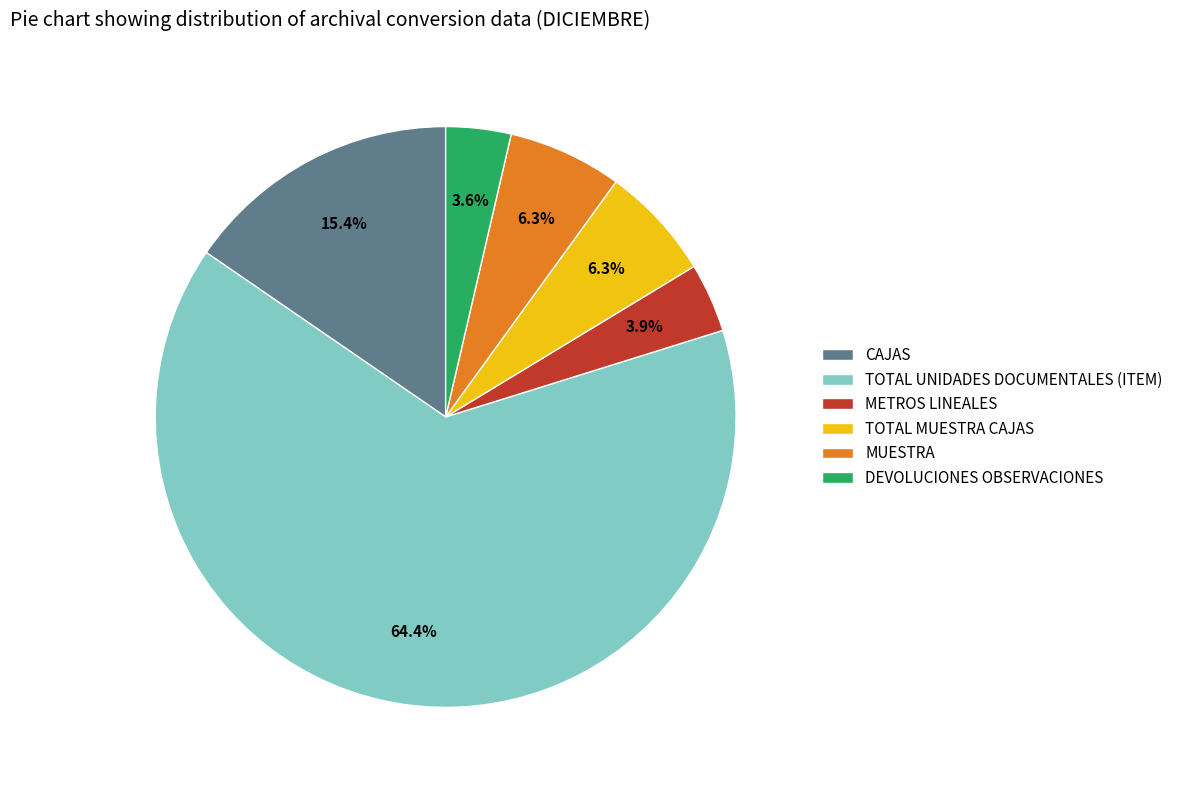

To the nearest percent, what percentage of the pie is TOTAL UNIDADES DOCUMENTALES (ITEM)?

64%